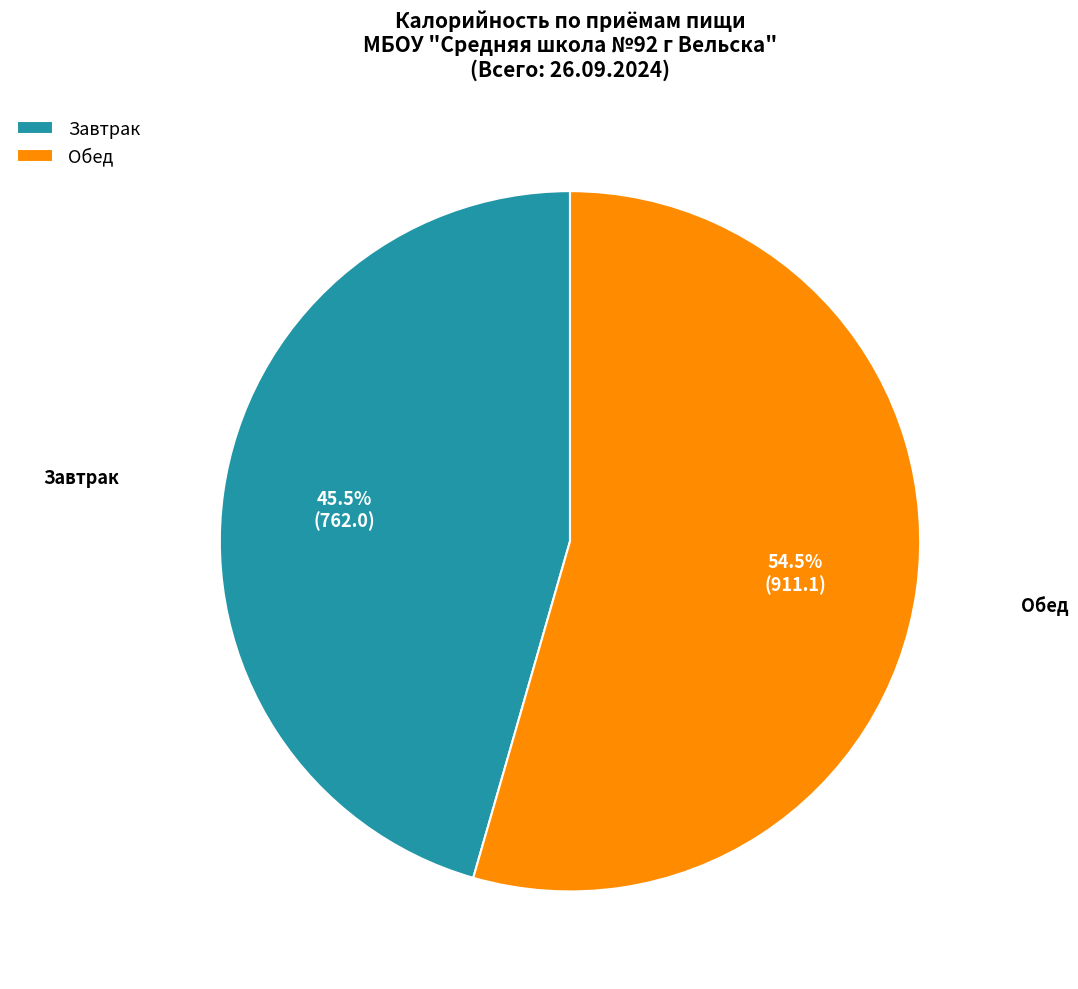

How much of the chart is everything except Обед?

45.5%